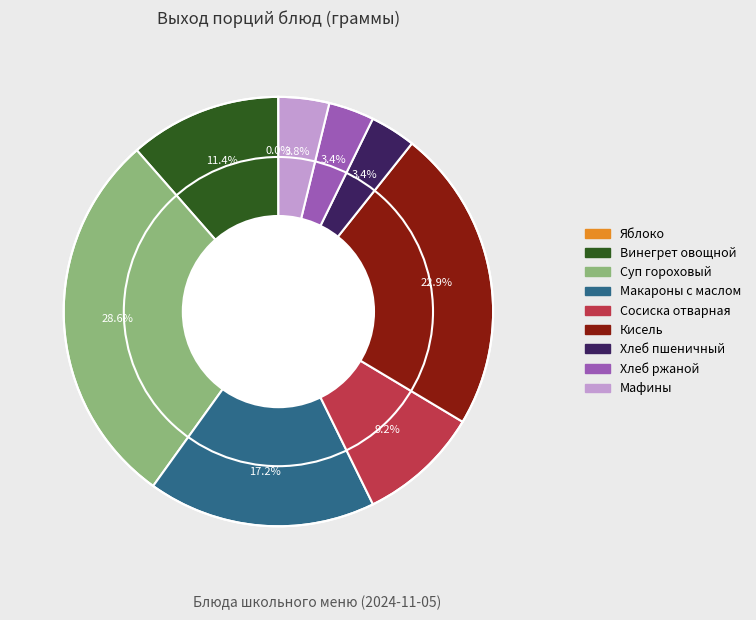

Is there a majority slice in this chart?

No